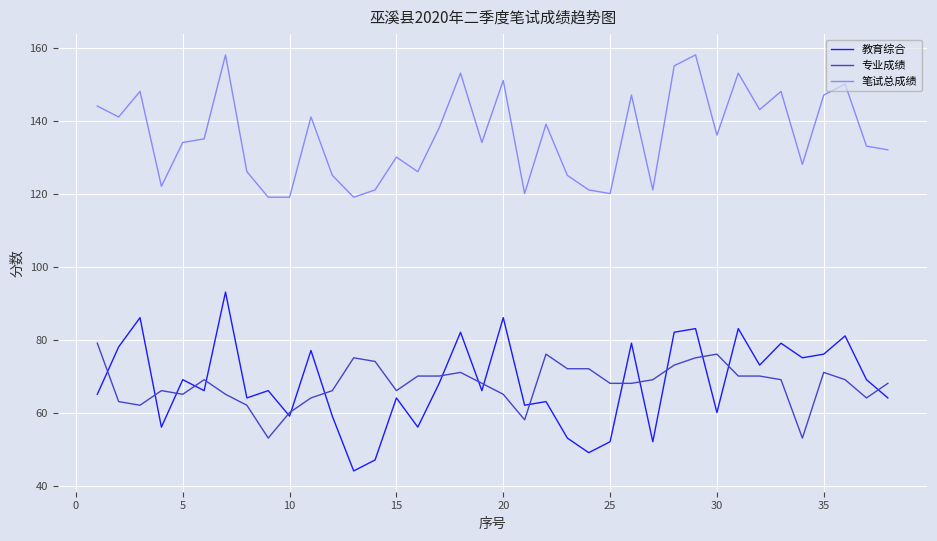

Which series has the largest total across all categories?

笔试总成绩